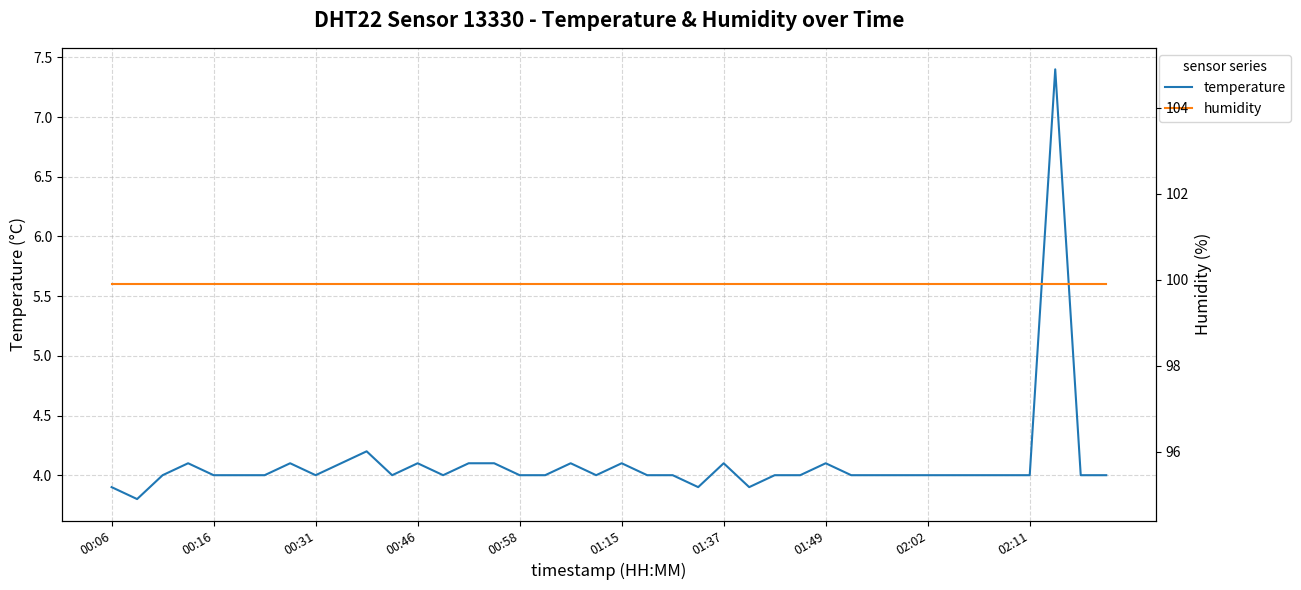

Reading left to right, what are all the values shown in this chart?

temperature: 3.9	3.8	4.0	4.1	4.0	4.0	4.0	4.1	4.0	4.1	4.2	4.0	4.1	4.0	4.1	4.1	4.0	4.0	4.1	4.0	4.1	4.0	4.0	3.9	4.1	3.9	4.0	4.0	4.1	4.0	4.0	4.0	4.0	4.0	4.0	4.0	4.0	7.4	4.0	4.0
humidity: 99.9	99.9	99.9	99.9	99.9	99.9	99.9	99.9	99.9	99.9	99.9	99.9	99.9	99.9	99.9	99.9	99.9	99.9	99.9	99.9	99.9	99.9	99.9	99.9	99.9	99.9	99.9	99.9	99.9	99.9	99.9	99.9	99.9	99.9	99.9	99.9	99.9	99.9	99.9	99.9